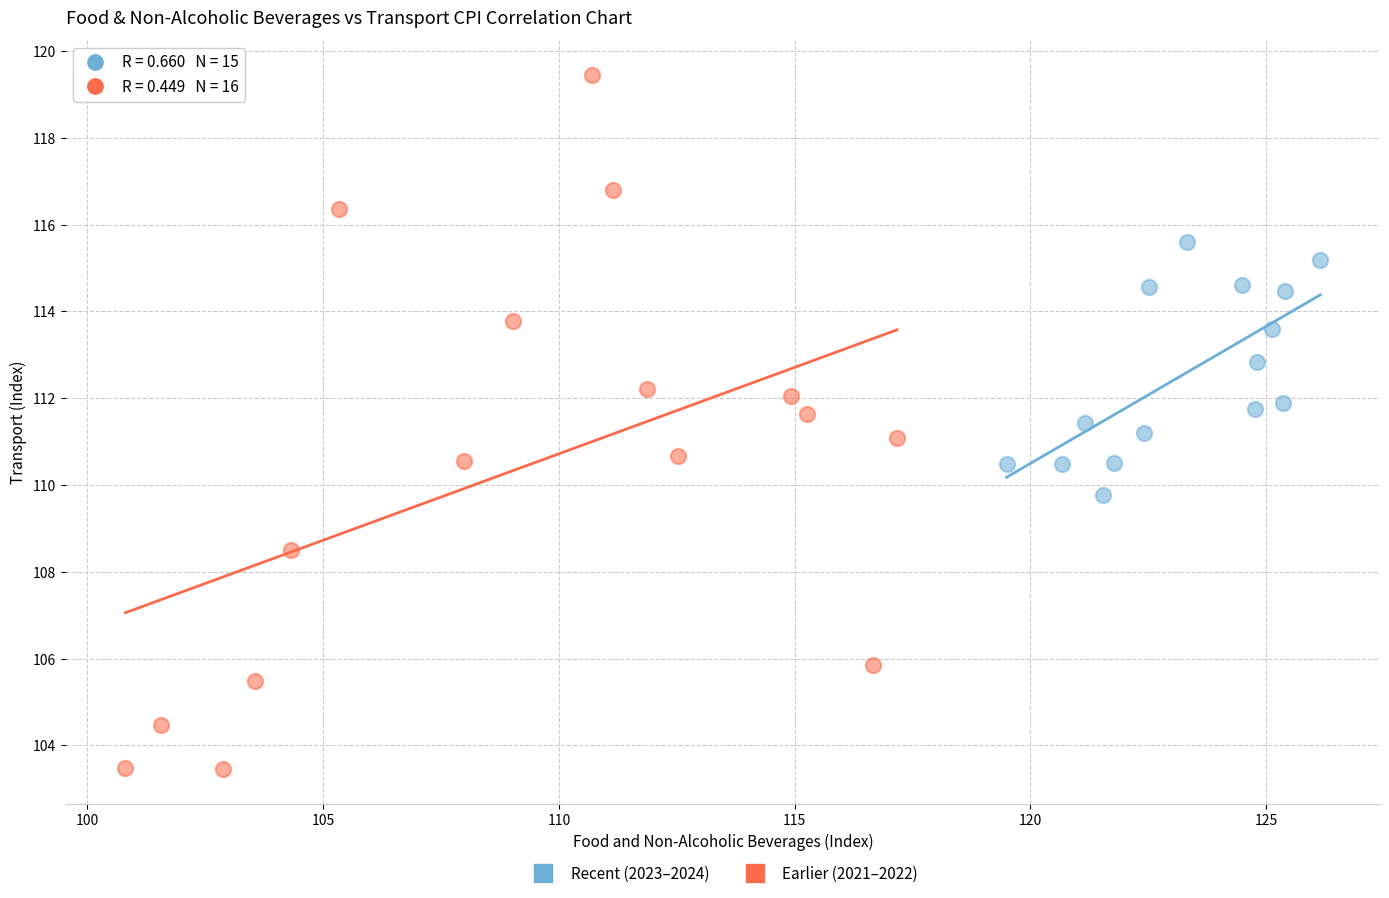

Which series has the widest spread of Y values?

Earlier (2021–2022)